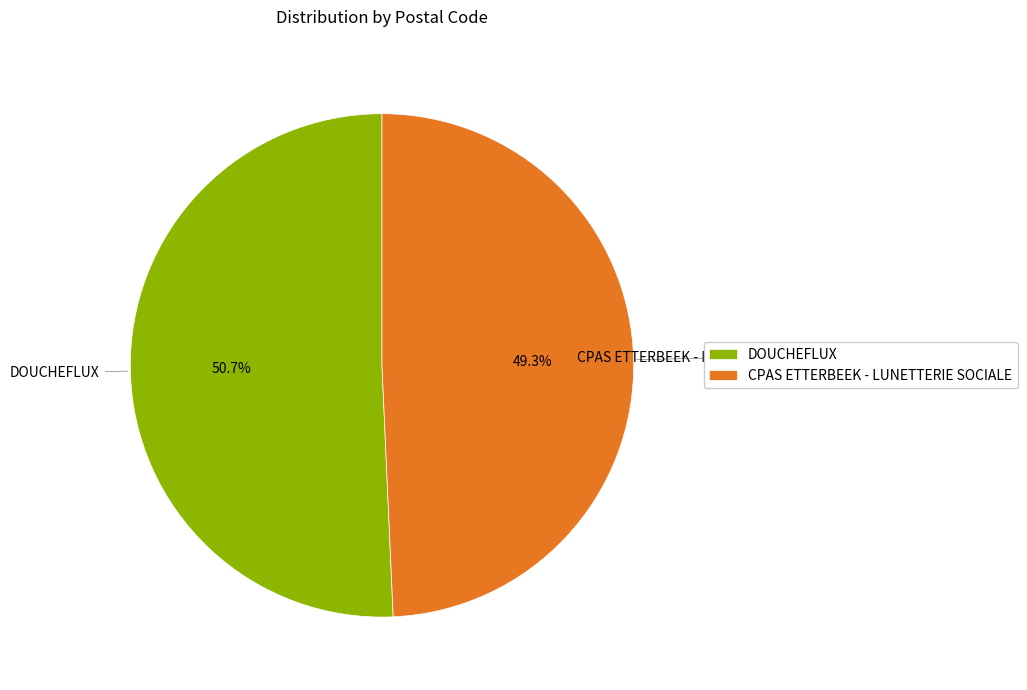

To the nearest percent, what portion does DOUCHEFLUX represent?

51%